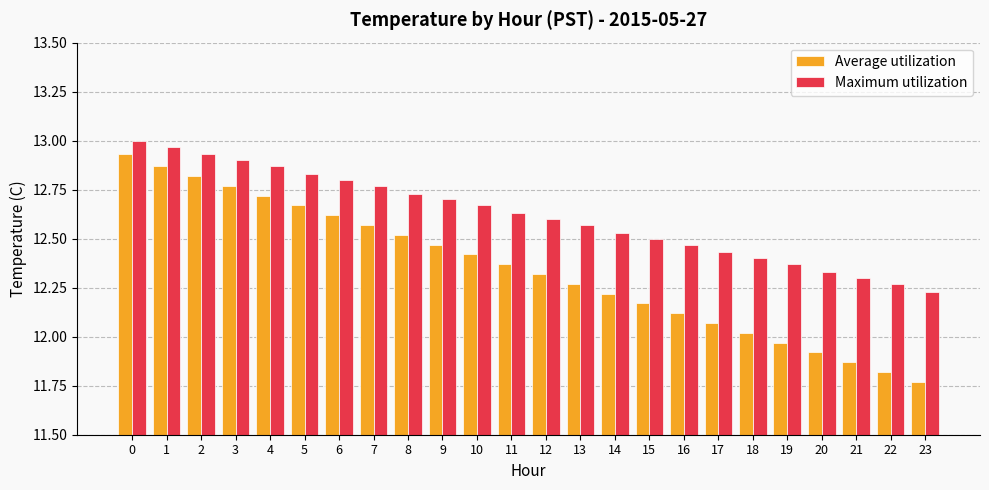

The Average utilization series shows 4.6 at 9. True or false?

False